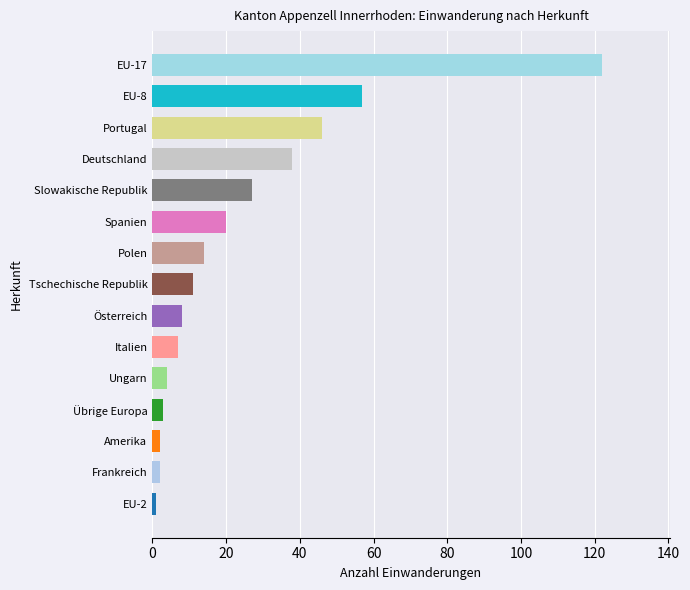

Does the chart contain stacked bars?

No